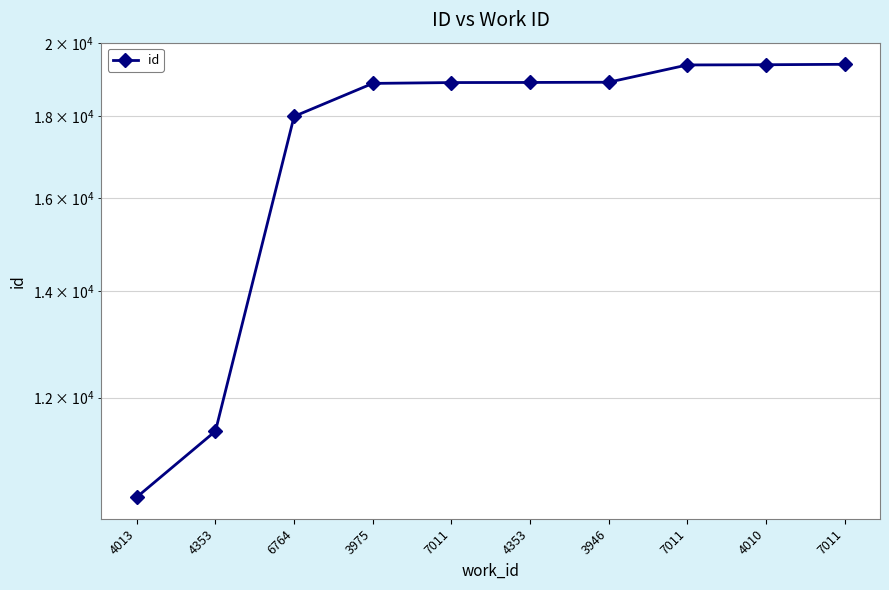

What is the label of the 2nd point from the left?

4353